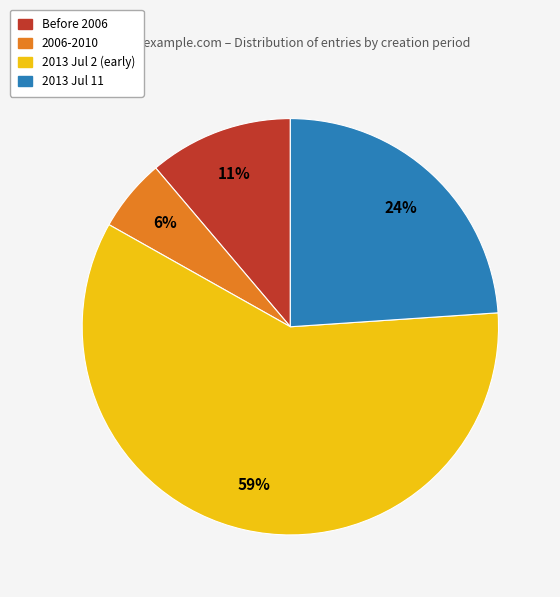

Is there any slice that represents more than half of the pie?

Yes